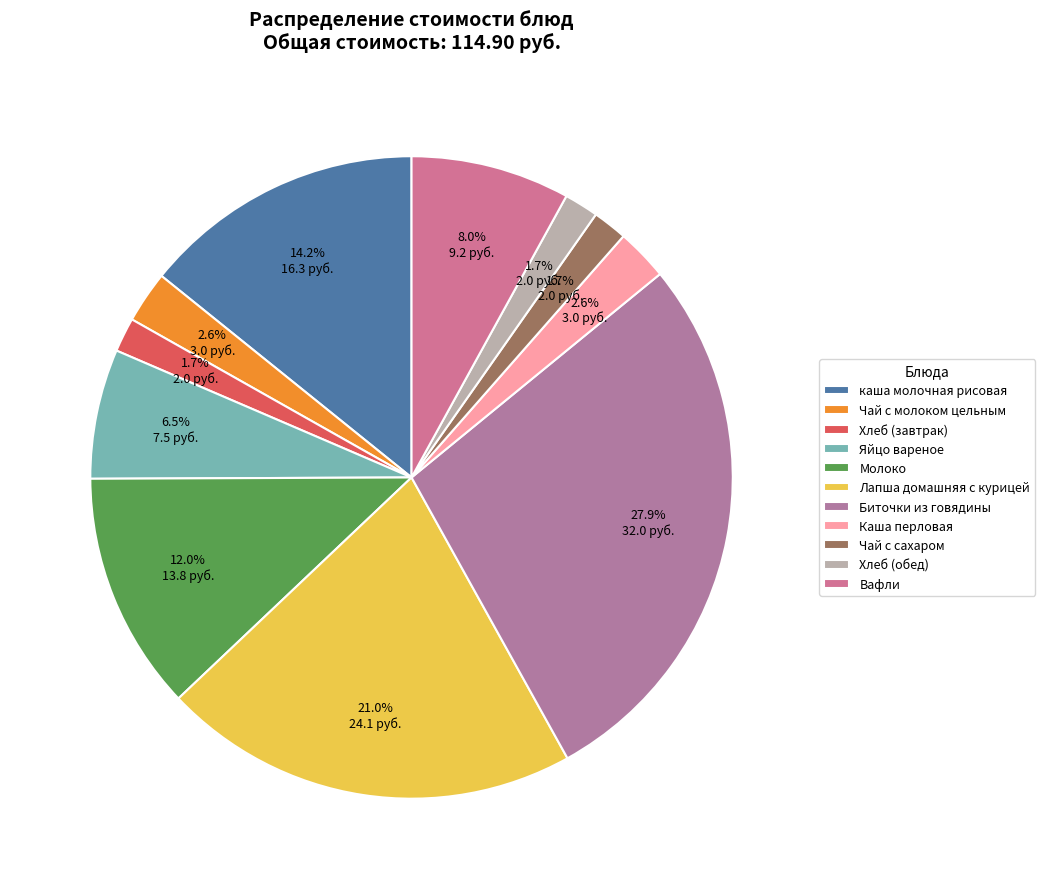

How much of the chart is everything except Каша перловая?

97.4%